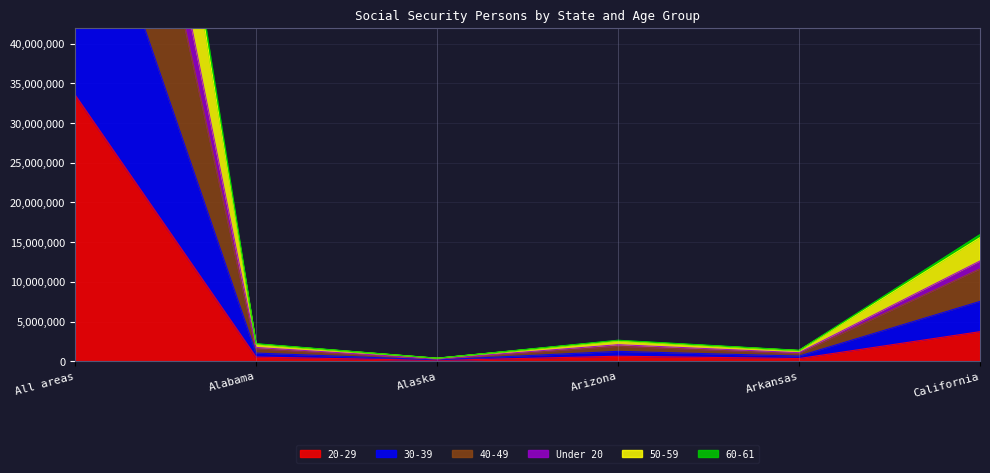

At which category does the chart reach its peak across all series?

All areas